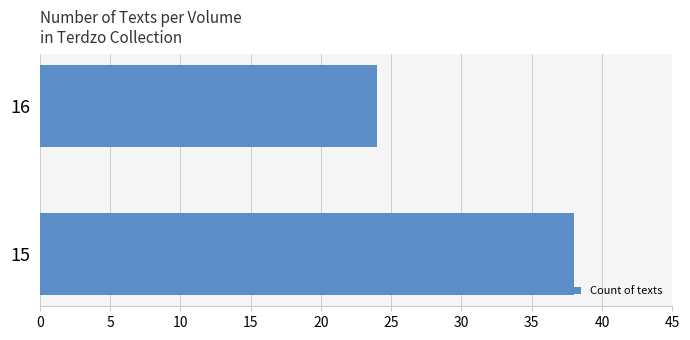

Which category has the lowest value across all series?

16